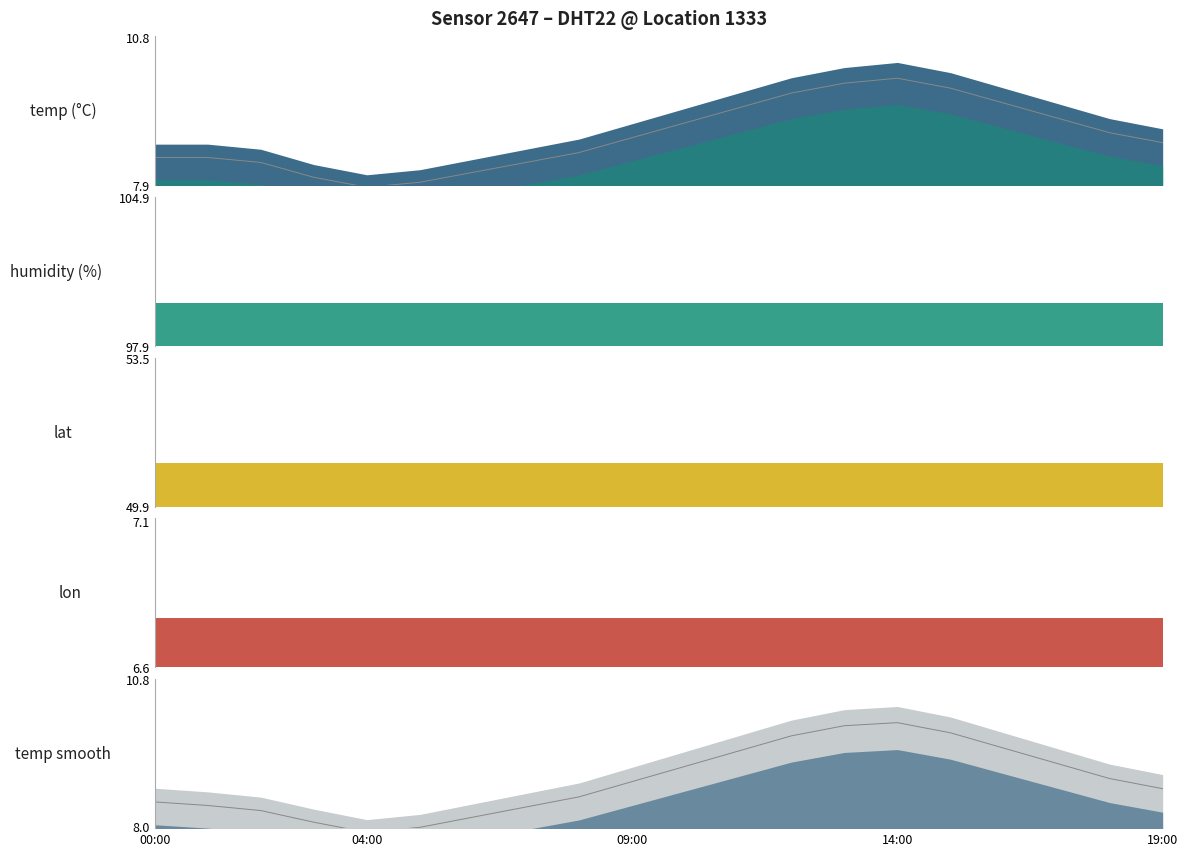

Which category has the highest value in the lon_line series?

00:00